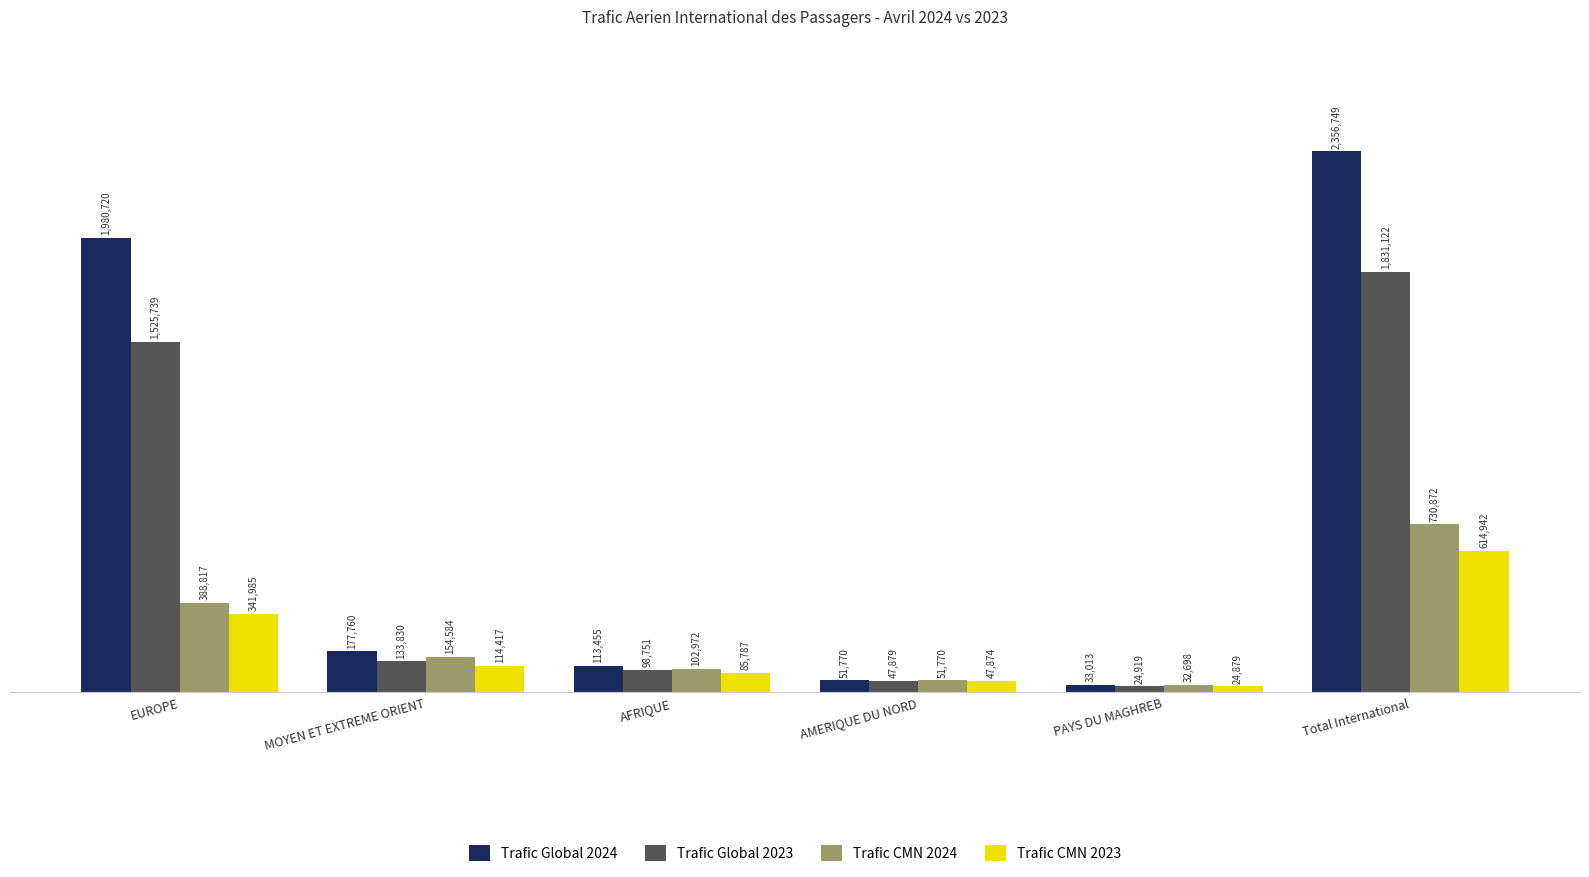

Which category has the lowest value in the Trafic CMN 2023 series?

PAYS DU MAGHREB